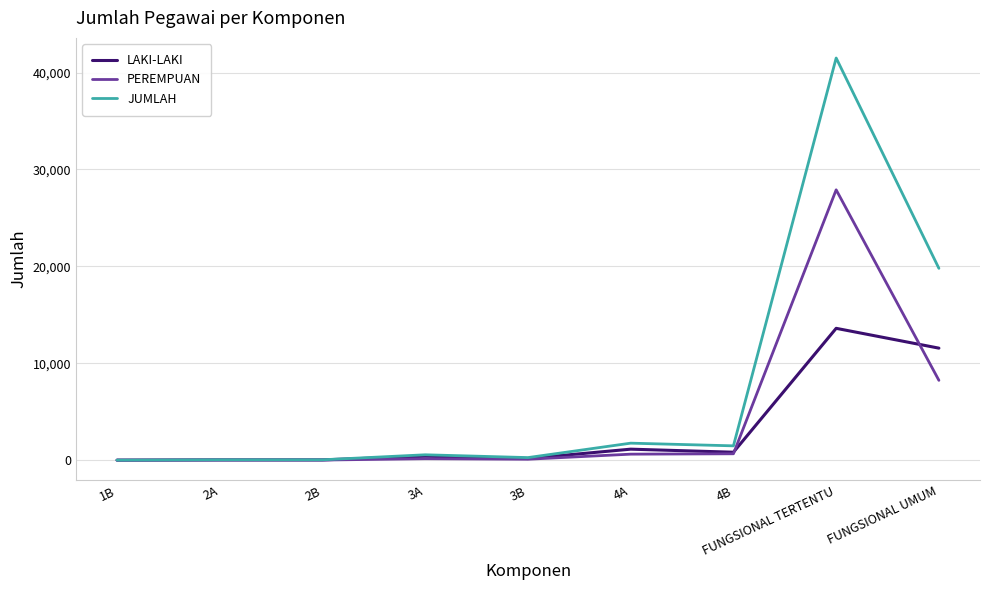

Which series has the largest total across all categories?

JUMLAH